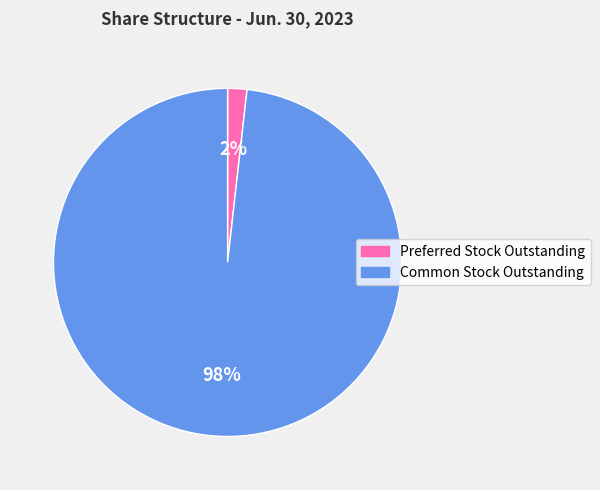

Count the number of slices in the pie.

2